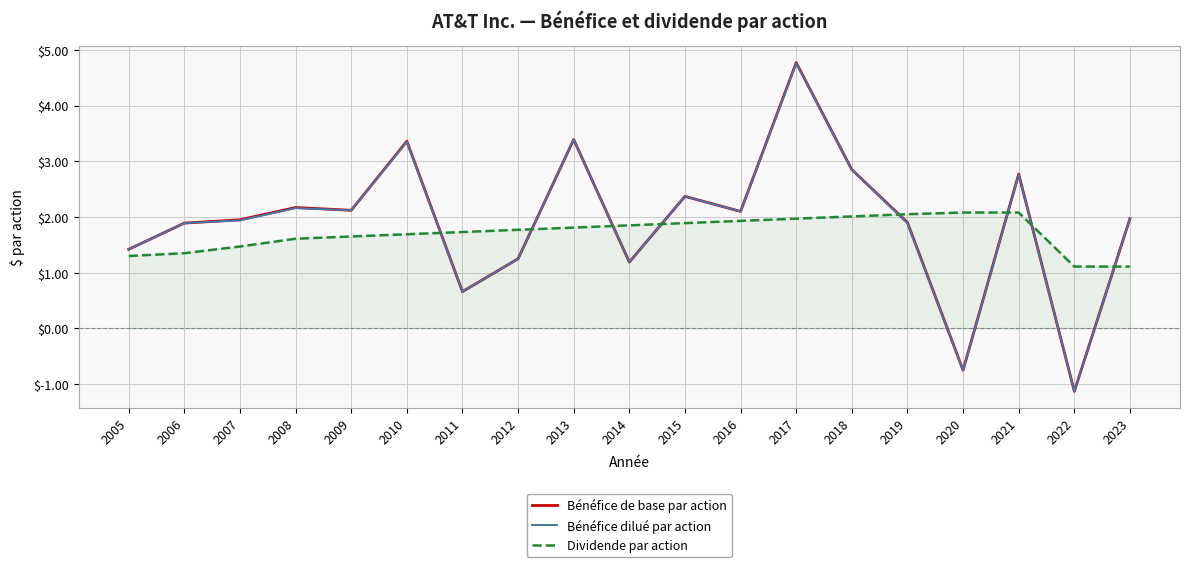

What is the sum of the Bénéfice de base par action values at 2010 and 2009?

5.5